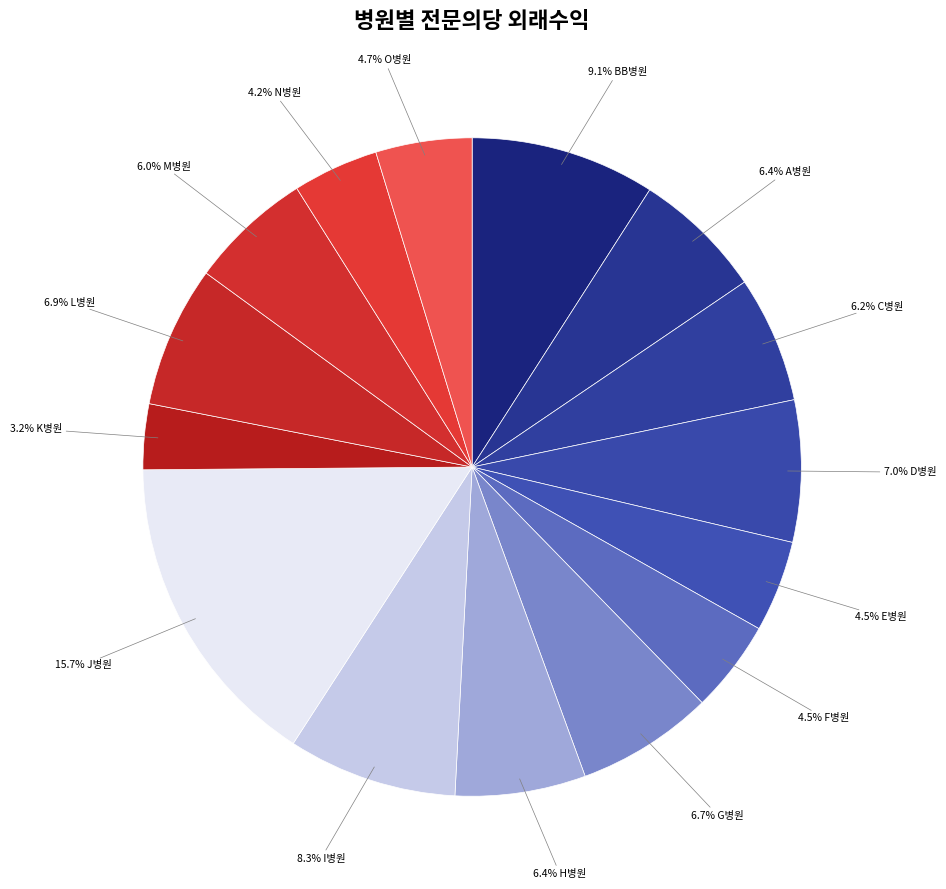

How many segments does this pie chart have?

15